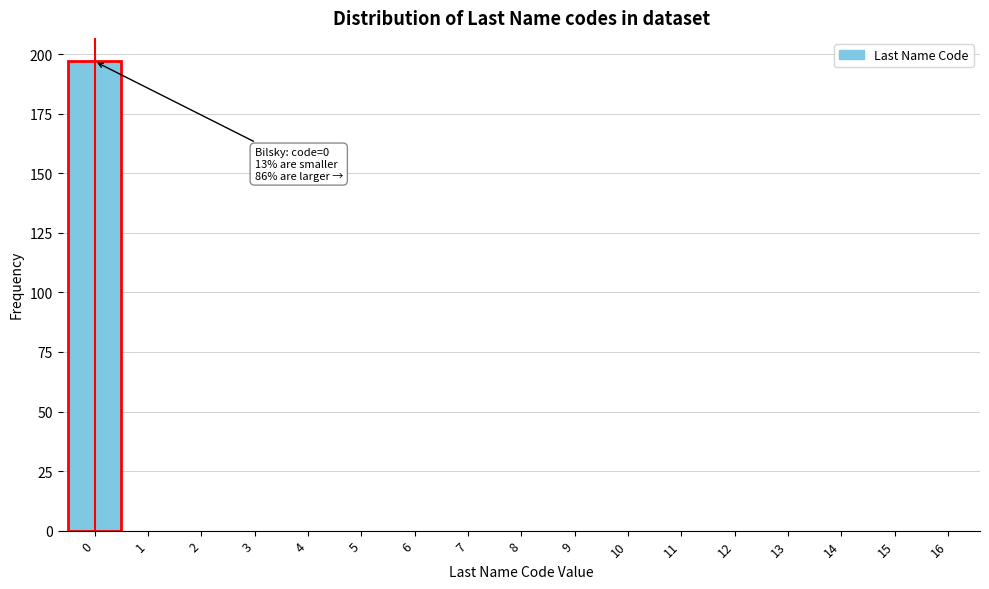

Which range on the x-axis has the tallest bar?

-0.5 to 0.5